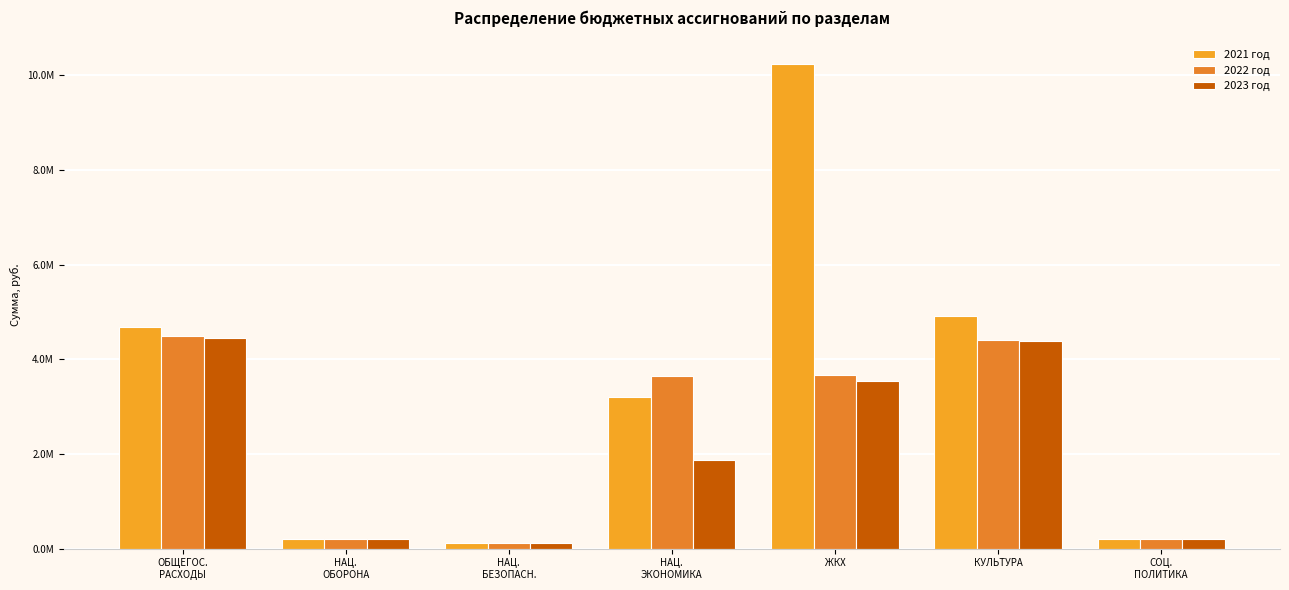

Between СОЦ.
ПОЛИТИКА and НАЦ.
БЕЗОПАСН., which is larger?

СОЦ.
ПОЛИТИКА